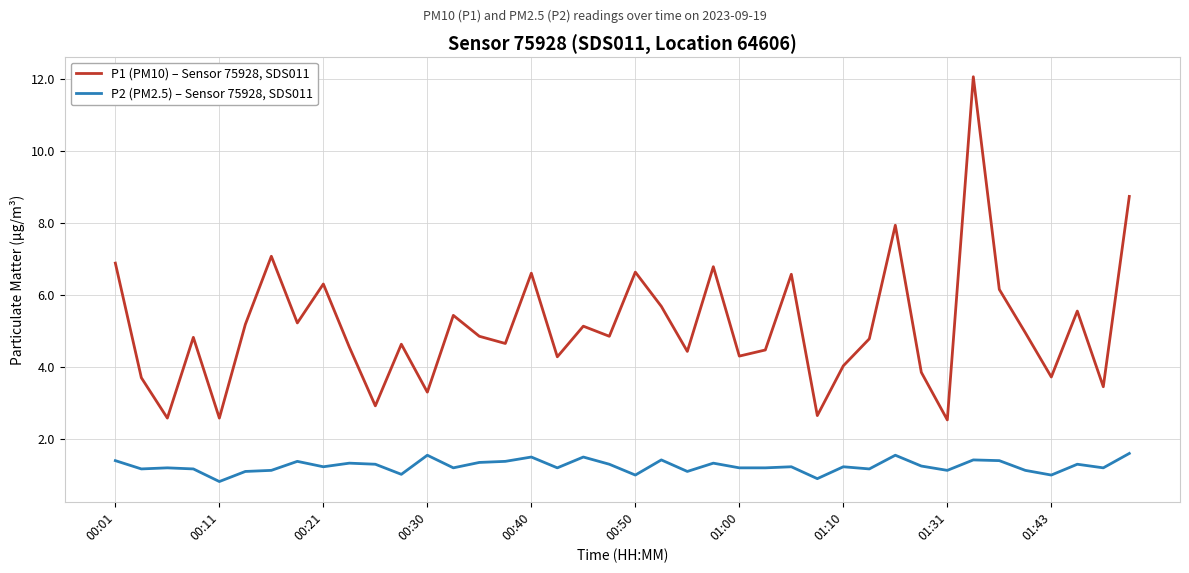

Rank the series by their average value, from lowest to highest.

P2 (PM2.5) – Sensor 75928, SDS011, P1 (PM10) – Sensor 75928, SDS011